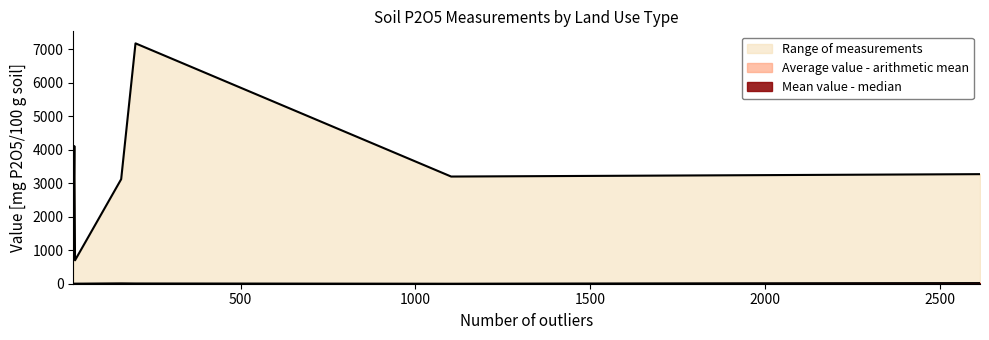

True or false: Mean value - median and Average value - arithmetic mean intersect in this chart.

True